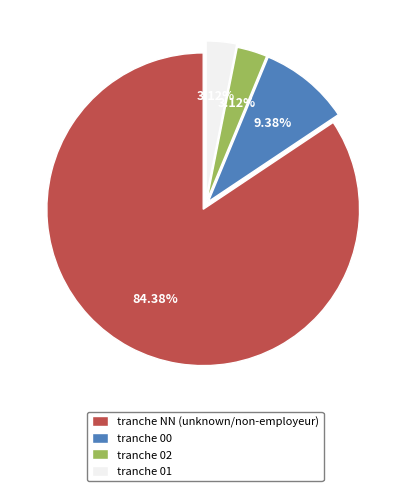

Which slice represents more than half of the pie?

tranche NN (unknown/non-employeur)